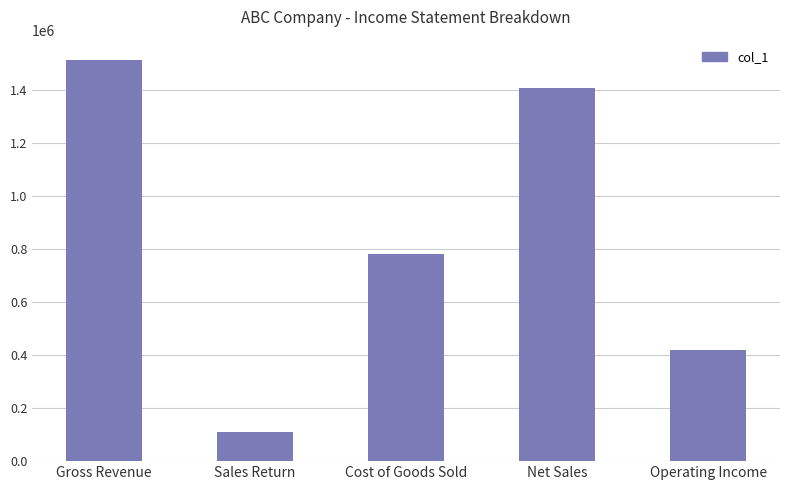

Approximately how many times larger is the value at Net Sales compared to Cost of Goods Sold?

1.8